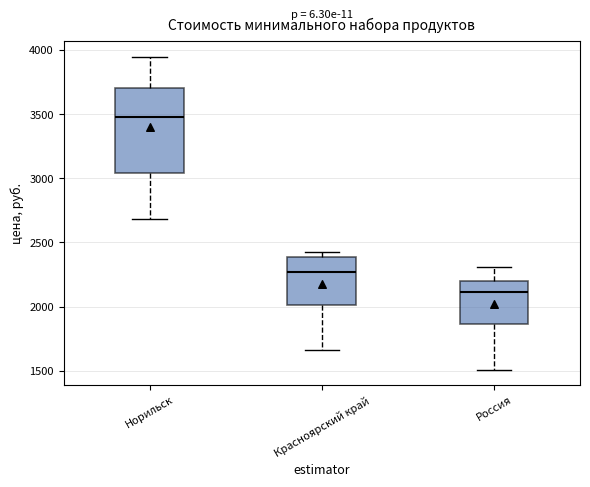

Reading left to right, read every box against the y-axis: the position of its median line, the range the box covers, and the ends of its whiskers. The values are not printed on the chart, so give them approximately, as read against the axis.

Норильск: median 3500, box 3050 to 3700, whiskers 2700 to 3950
Красноярский край: median 2250, box 2000 to 2400, whiskers 1650 to 2450
Россия: median 2100, box 1850 to 2200, whiskers 1500 to 2300